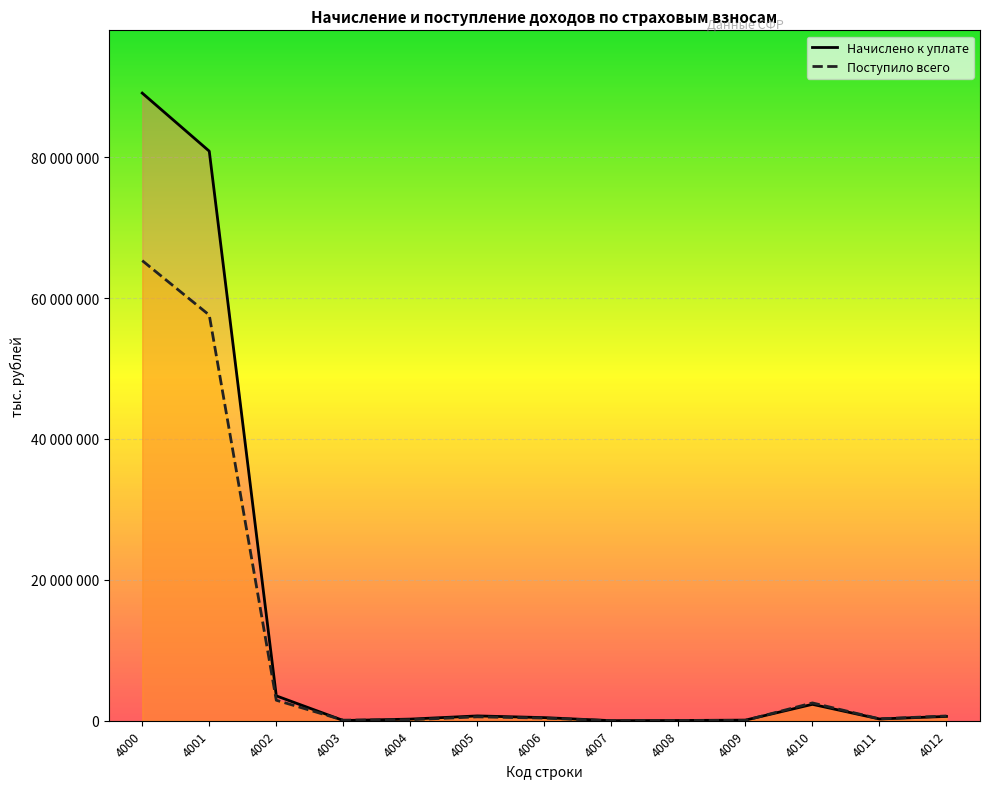

The value of Поступило всего at 4009 is 52936. True or false?

True